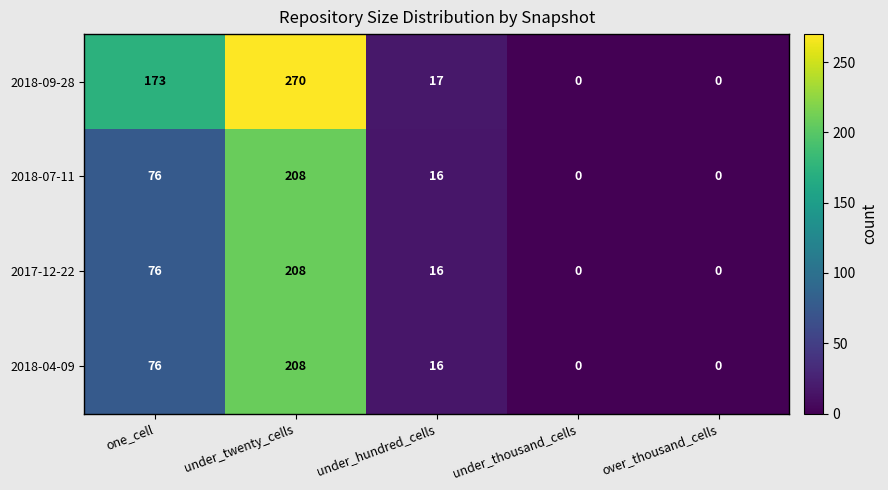

What value does the 2018-07-11 series have at under_twenty_cells?

208